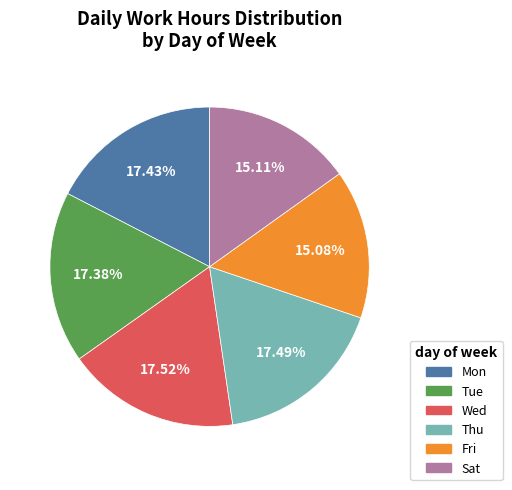

Approximately how many times larger is the value at Mon compared to Thu?

1.0